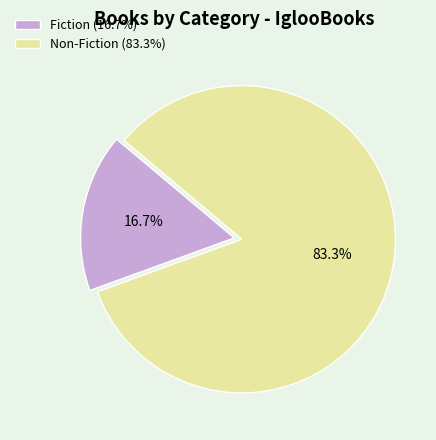

Rank the categories by value from highest to lowest.

Non-Fiction, Fiction